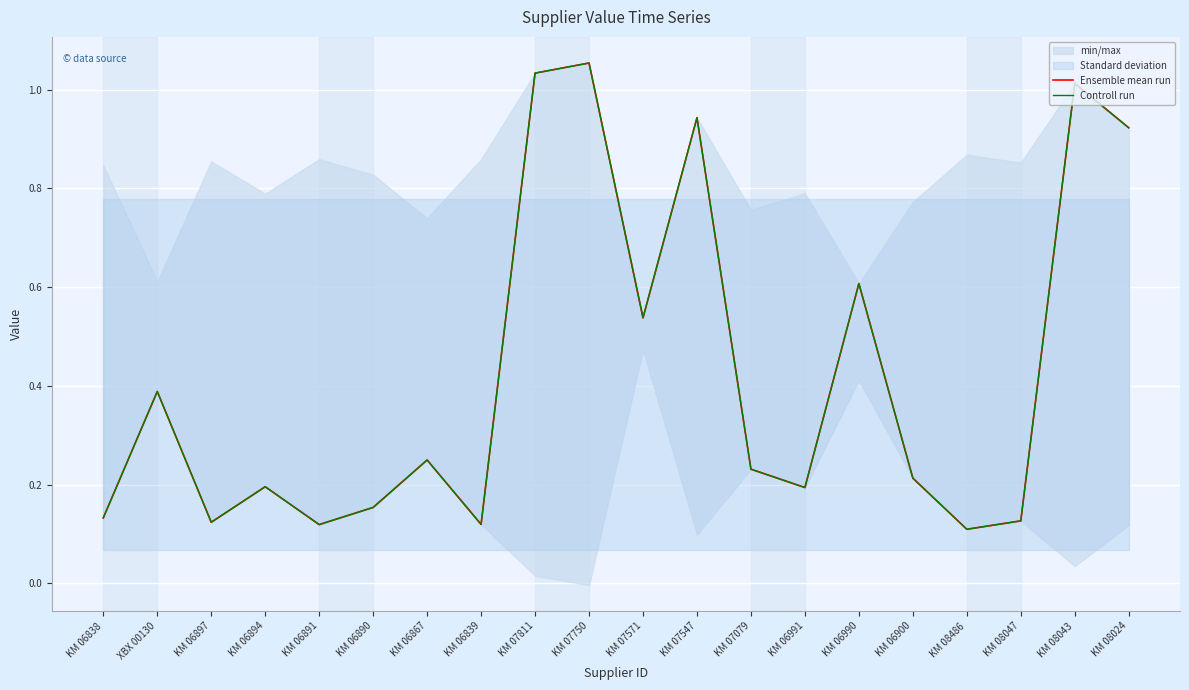

Between KM 06890 and KM 06990, which series saw the biggest shift?

Ensemble mean run